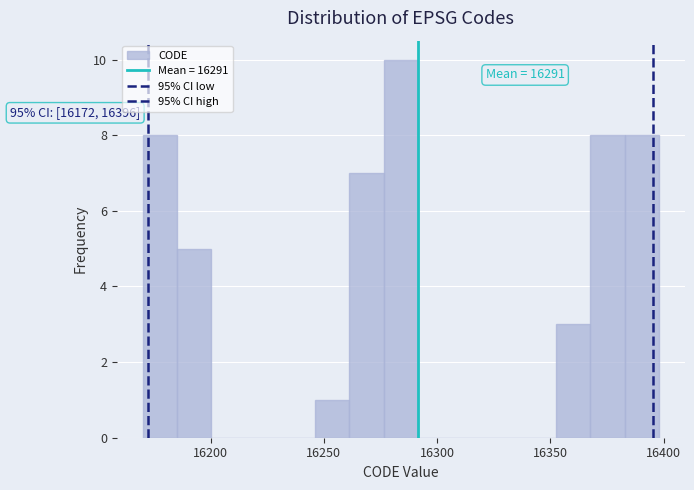

Read against the x-axis, roughly where is the centre of the tallest bar?

16285